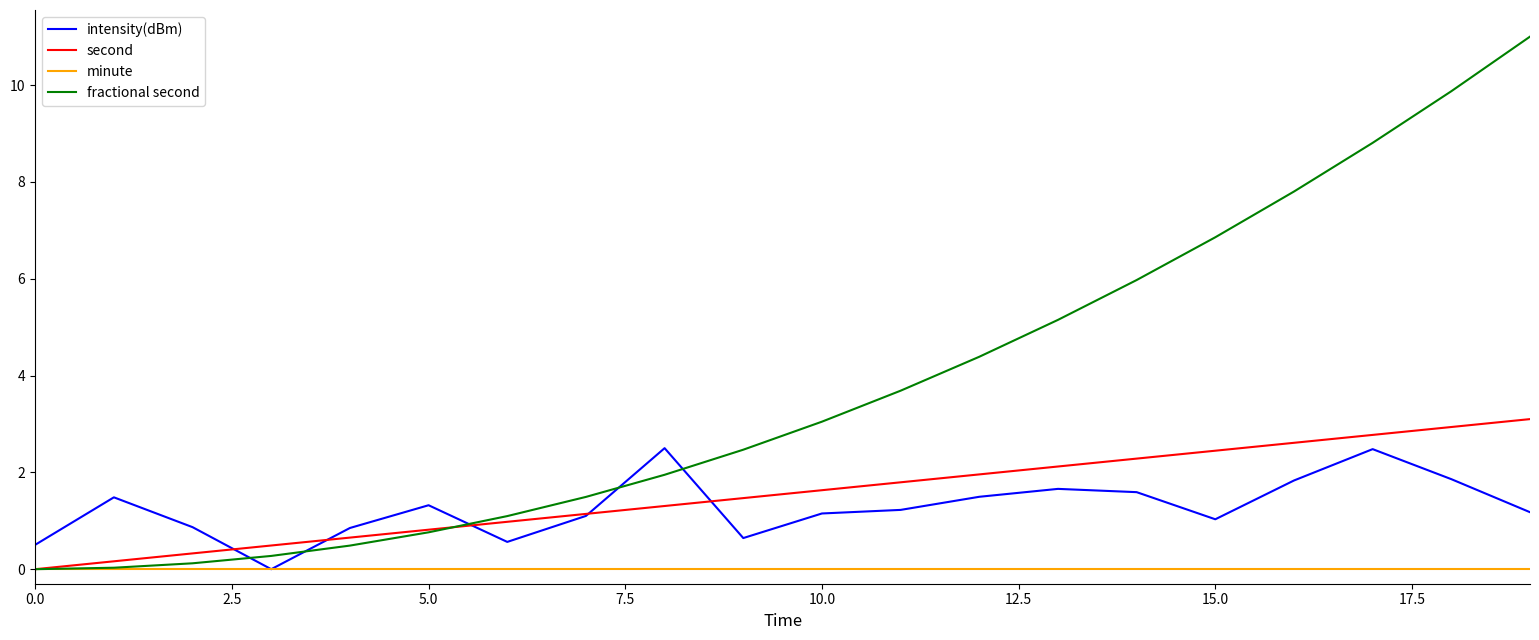

What is the greatest value displayed?

11.0